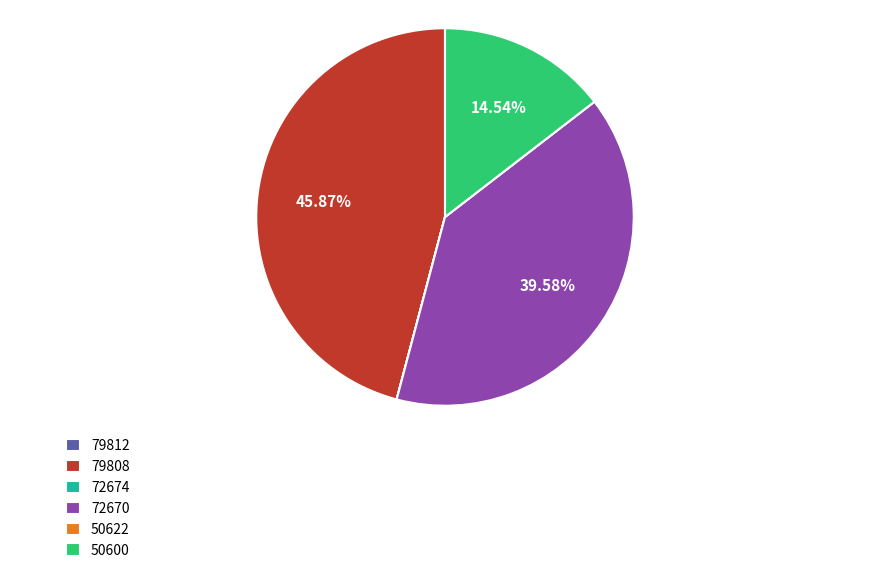

Is there a majority slice in this chart?

No